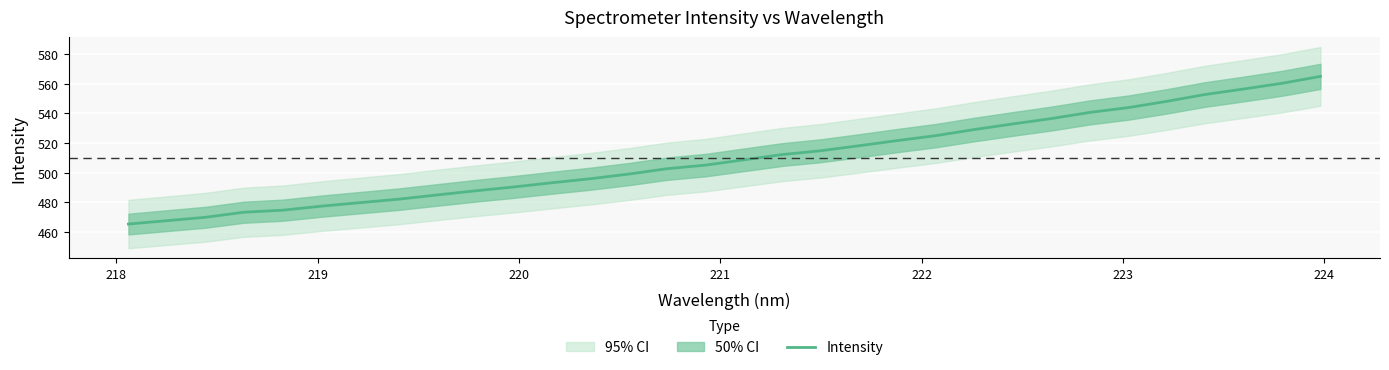

What is the average value?

509.9